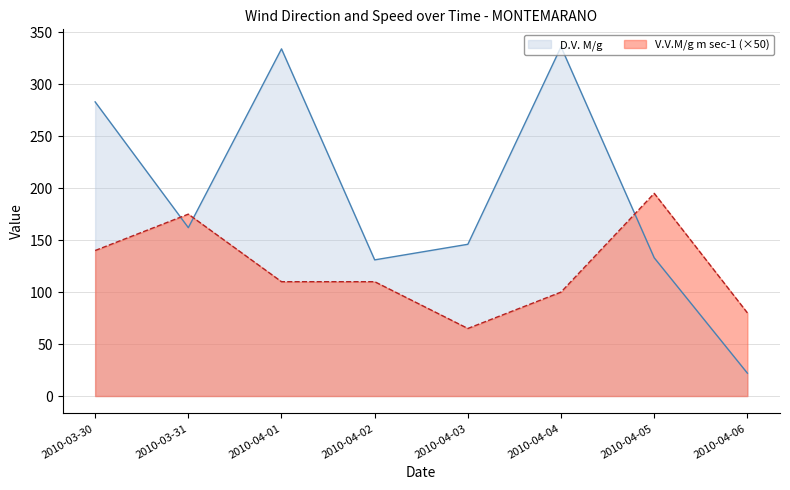

How many values in the D.V. M/g series exceed 162?

3